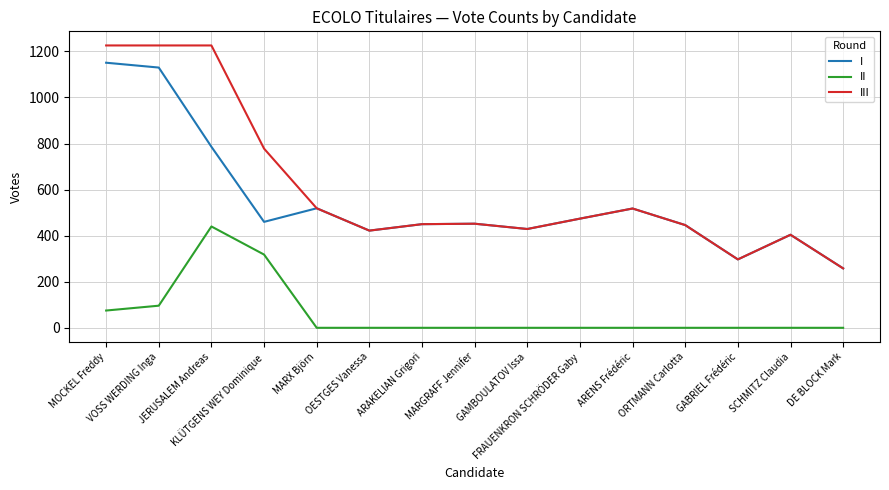

Rank the series by their maximum value, from lowest to highest.

II, I, III